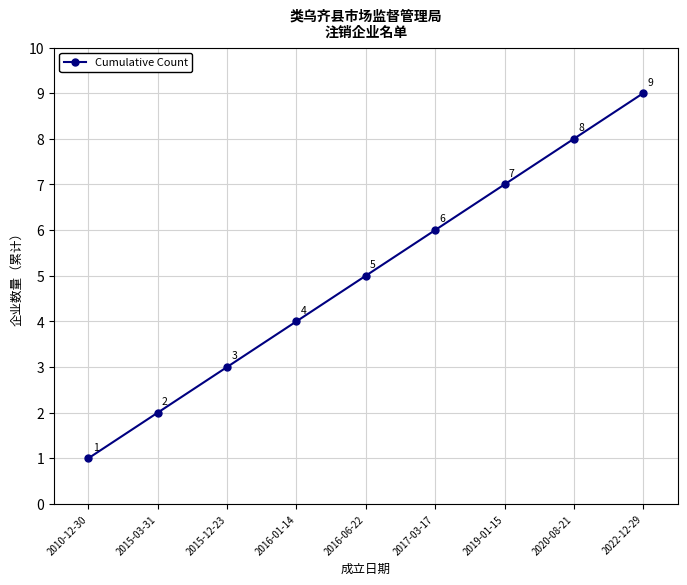

Count the number of categories in the chart.

9